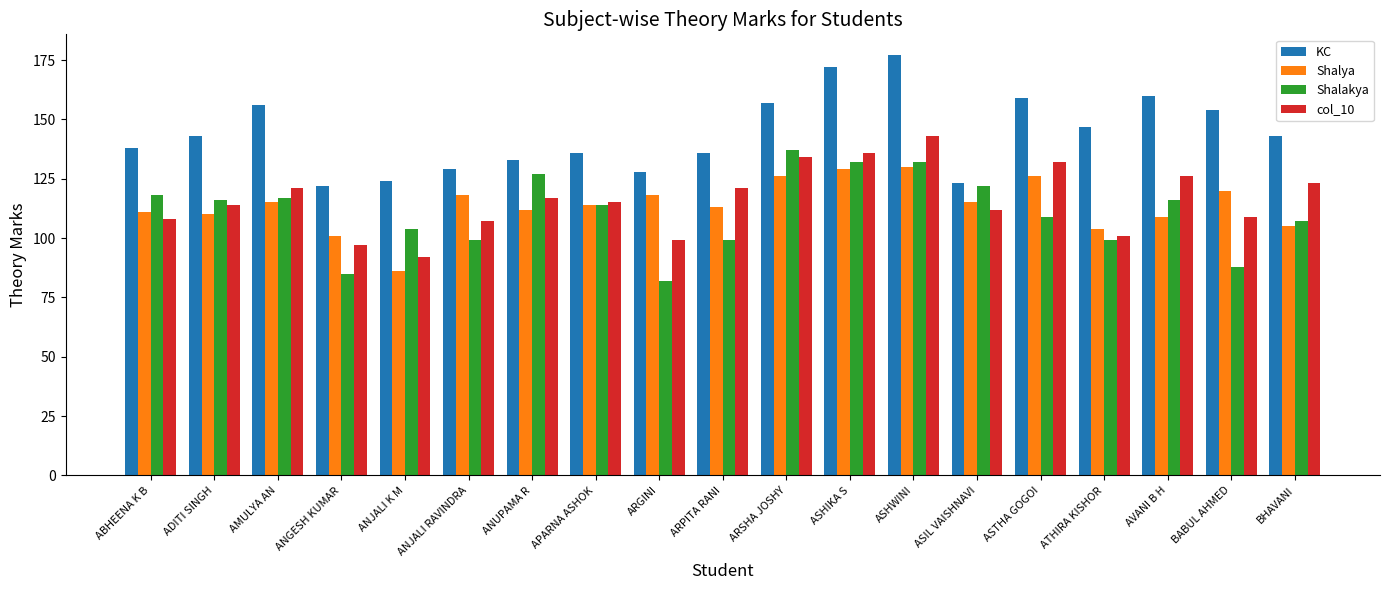

The value of KC at ATHIRA KISHOR is 229. True or false?

False